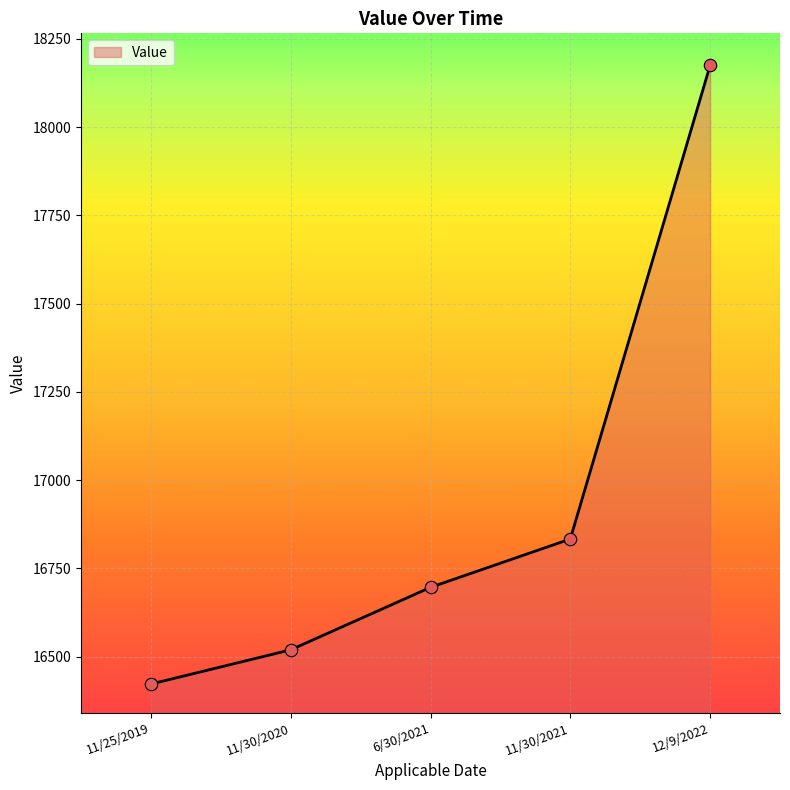

Between 11/25/2019 and 11/30/2020, which is larger?

11/30/2020